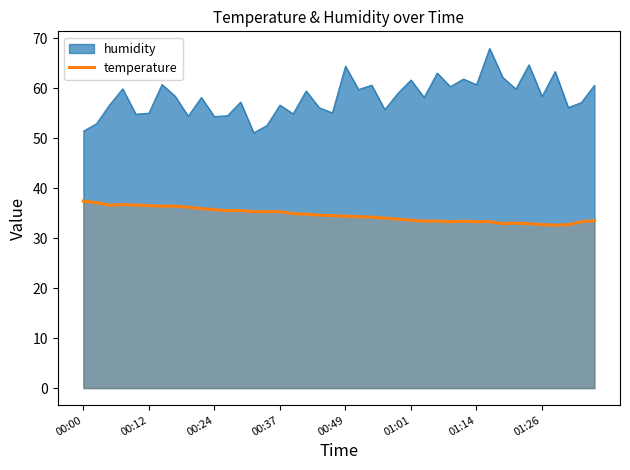

Which series has the largest total across all categories?

humidity